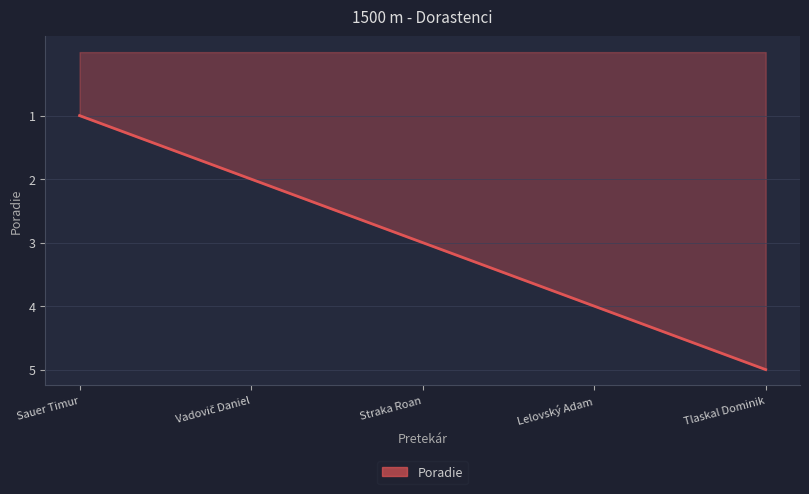

Approximately how many times larger is the value at Sauer Timur compared to Lelovský Adam?

0.2